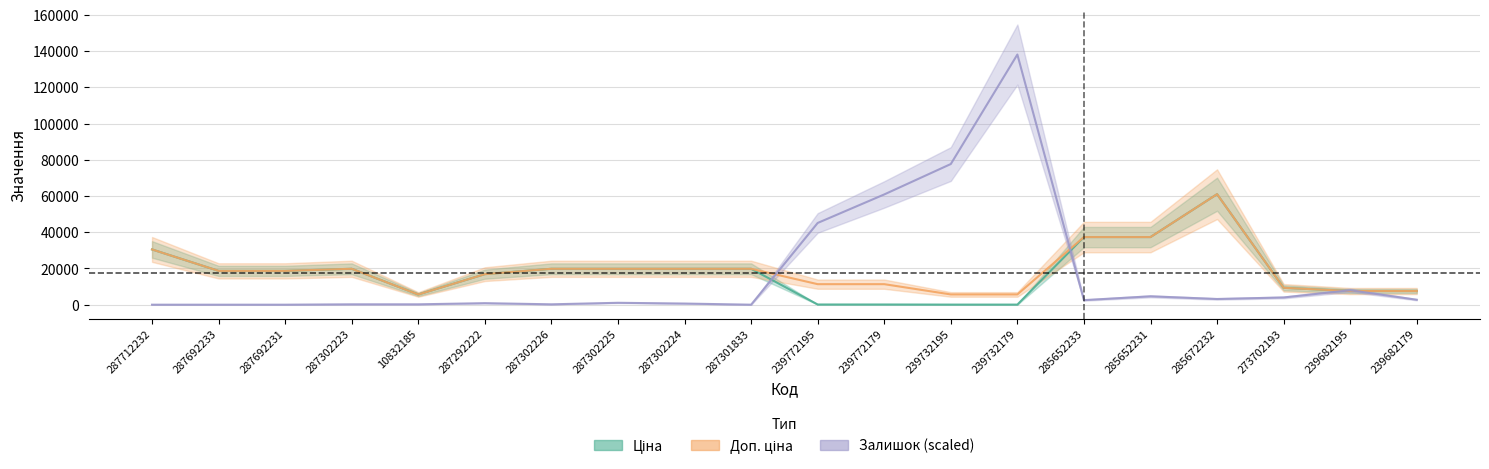

List the series in order of their peak value, highest first.

Залишок, Ціна, Доп. ціна